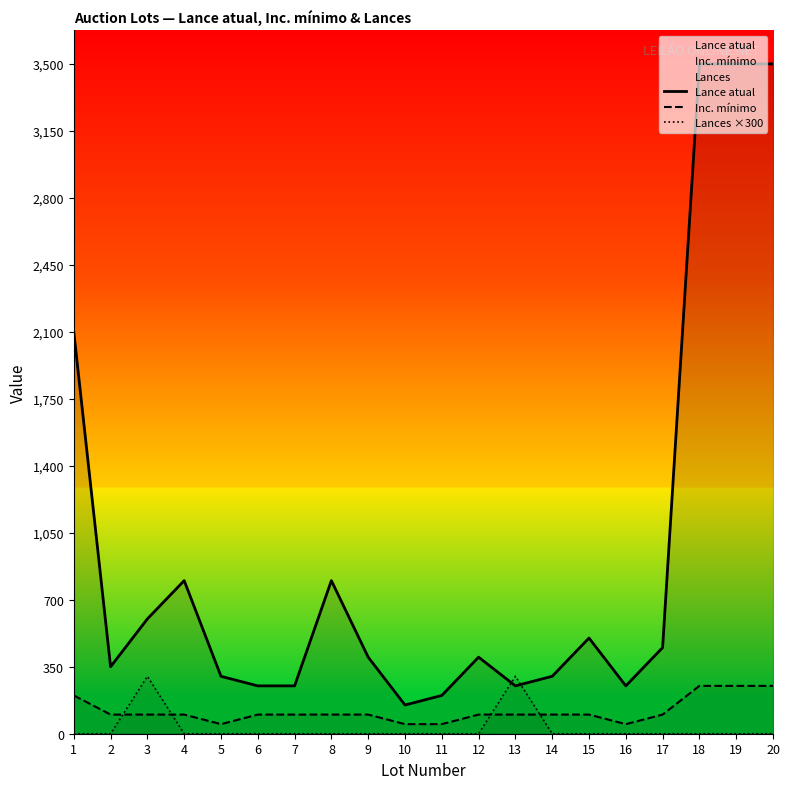

Between which two adjacent categories do Lances ×300 and Inc. mínimo first intersect?

2 and 3